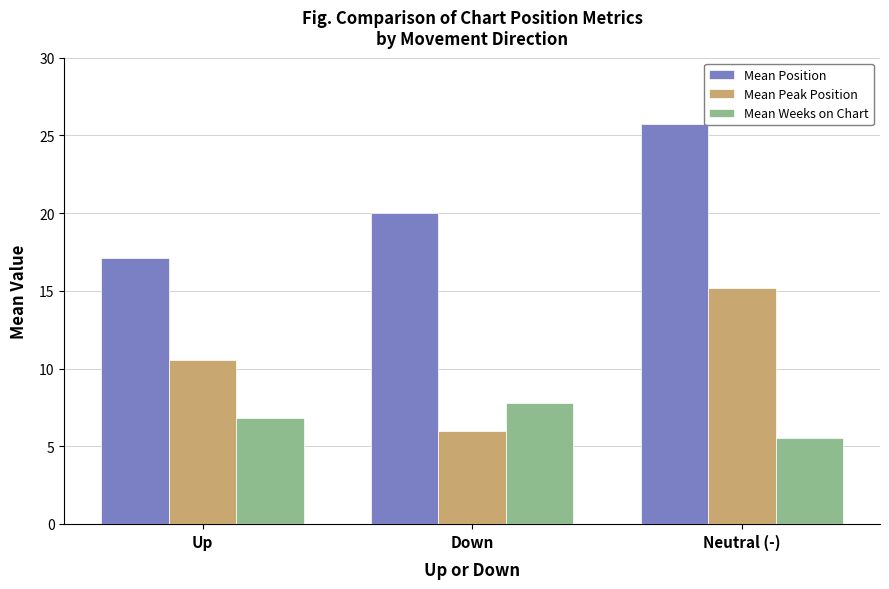

Between Up and Neutral (-), which series saw the biggest shift?

Mean Position